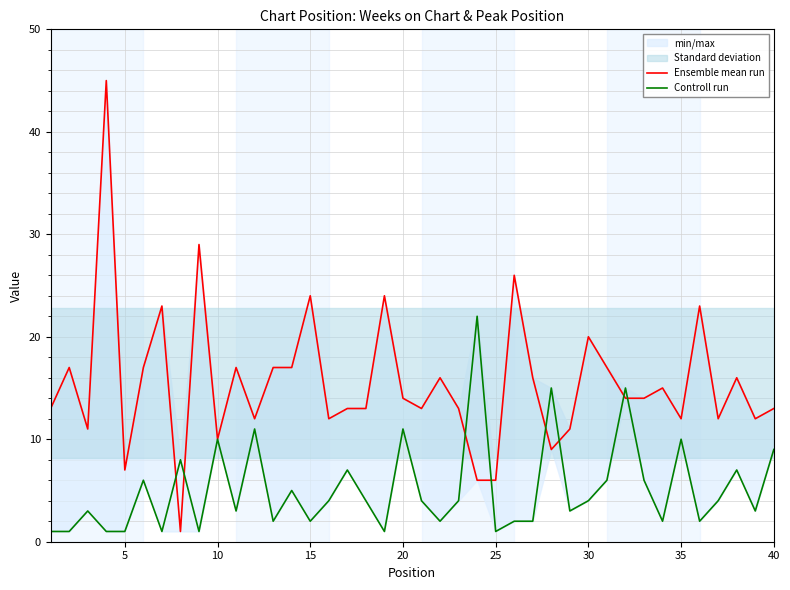

What is the maximum value for Controll run?

22